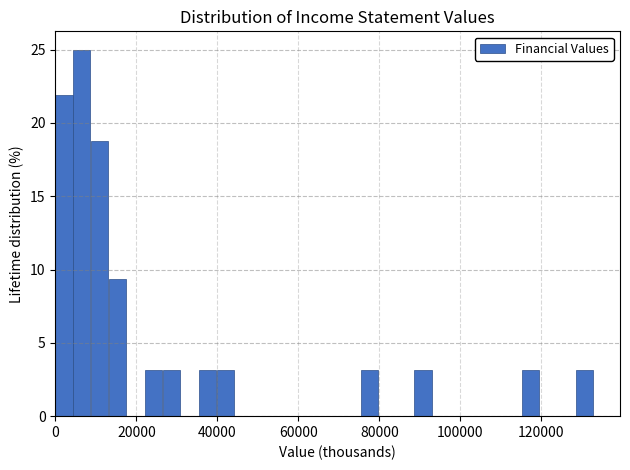

Read against the x-axis, roughly where is the centre of the tallest bar?

6000